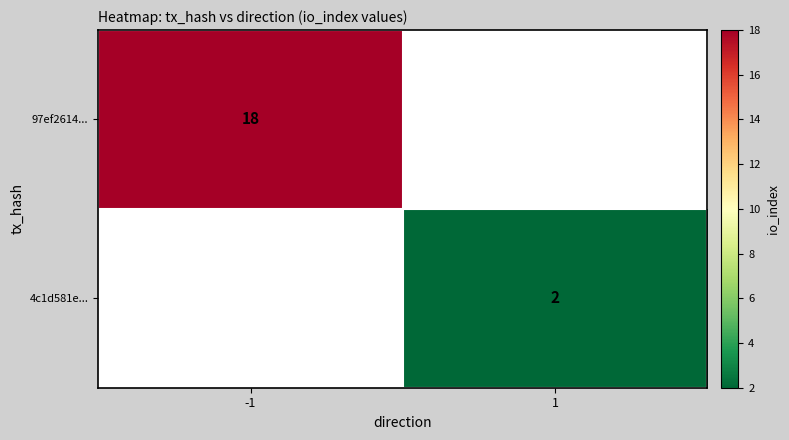

Count the number of data series in this chart.

2